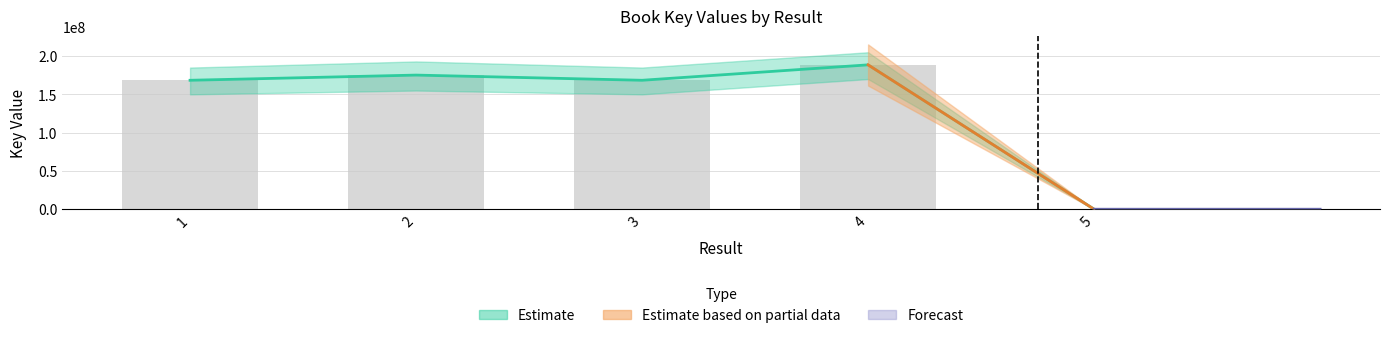

What is the value of the 3rd bar from the left?

168398656